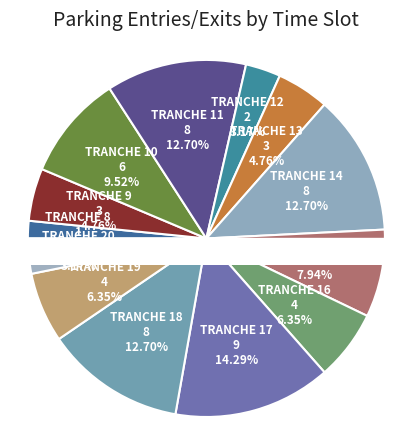

True or false: Tranche 20 accounts for 3% of the total.

True